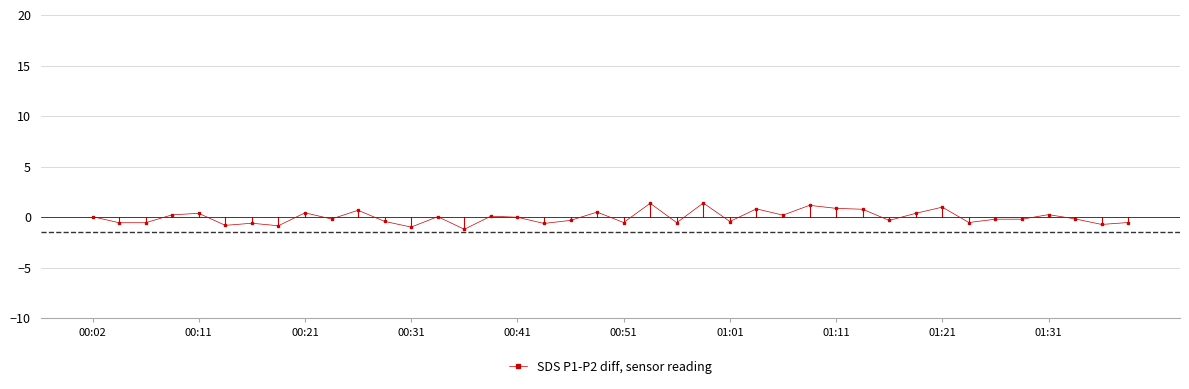

What is the maximum value shown in the chart?

1.4